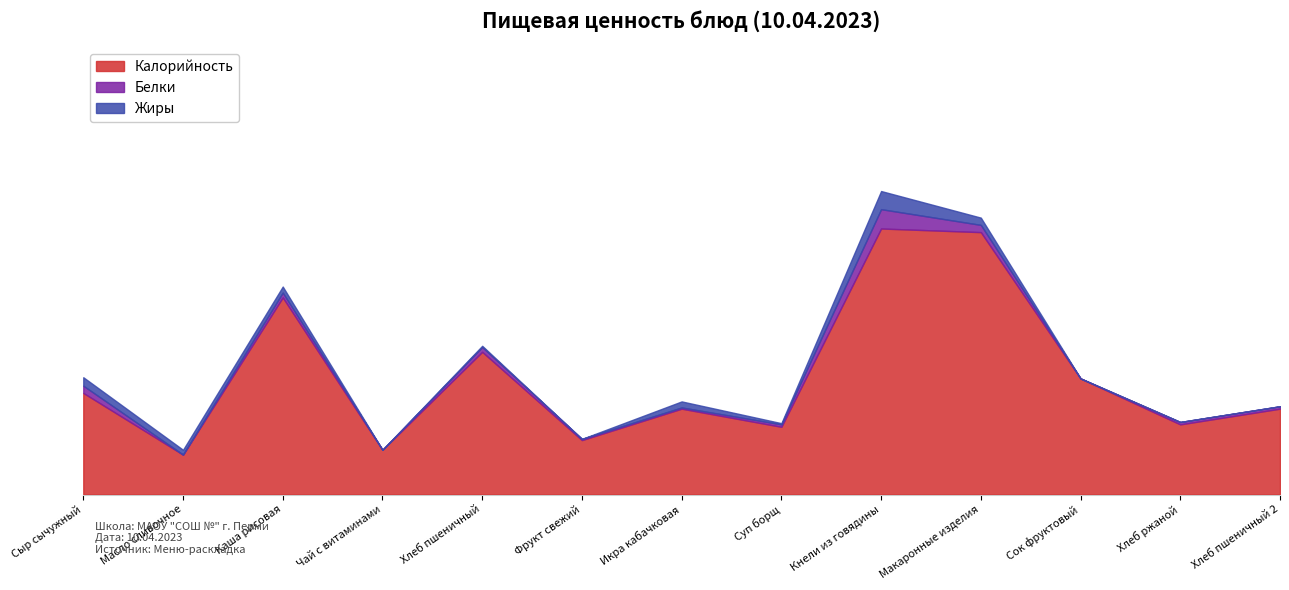

What is the difference between the maximum and minimum values in the Калорийность series?

187